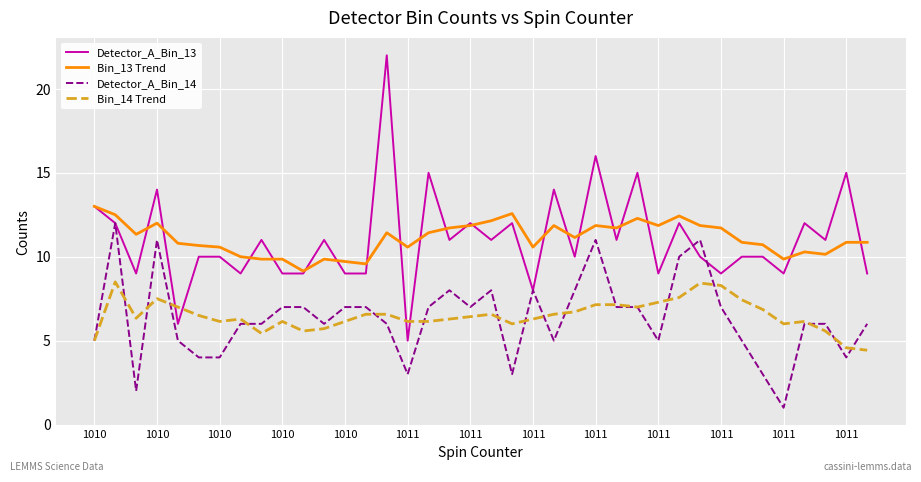

What is the lowest value of the Bin_13 Trend series?

9.1